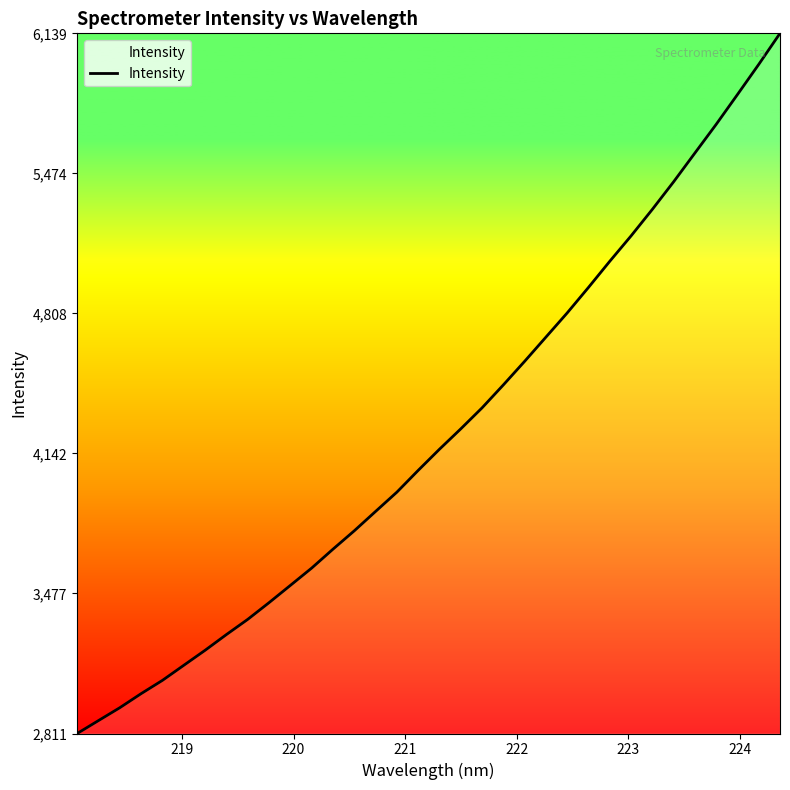

What is the smallest value displayed?

2811.6